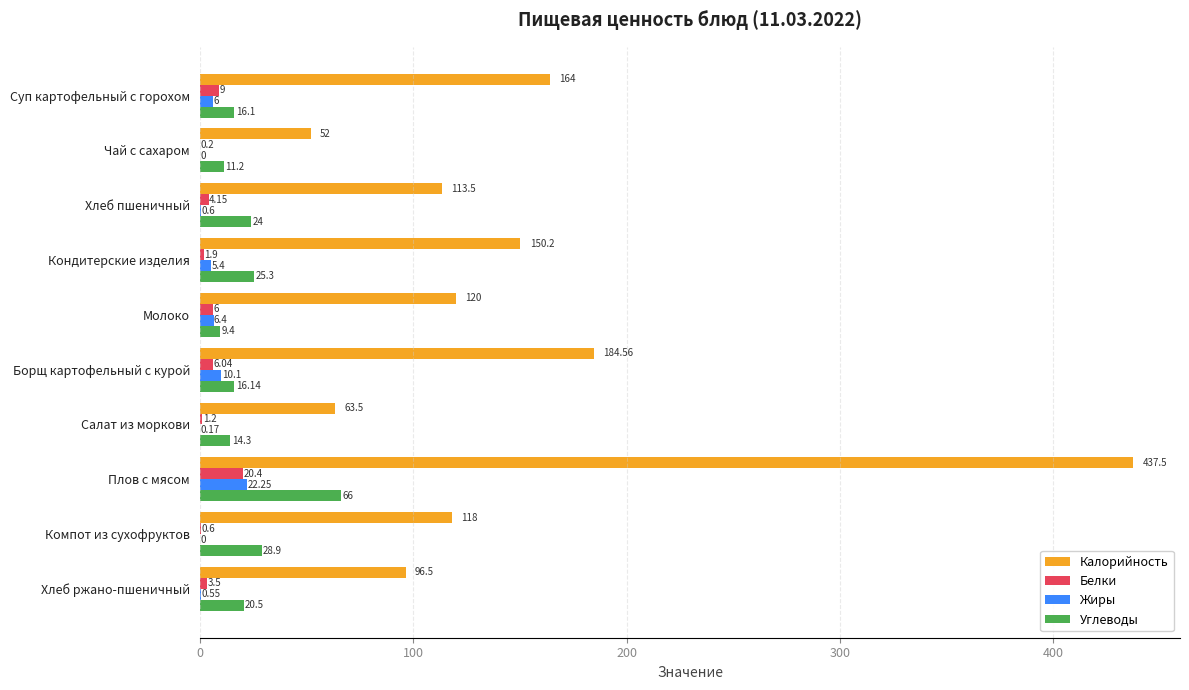

Which series changed the most between Суп картофельный с горохом and Салат из моркови?

Калорийность